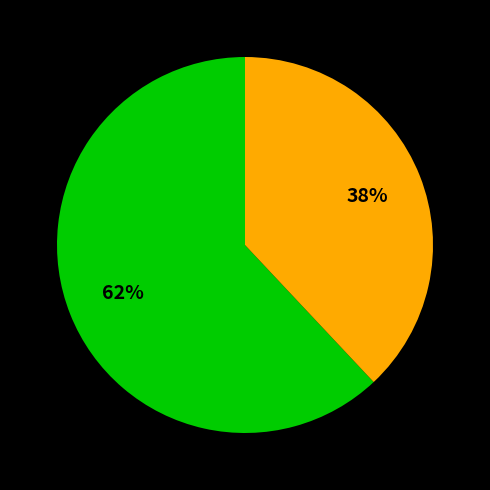

To the nearest percent, what is the difference between the largest and smallest slice percentages?

24%